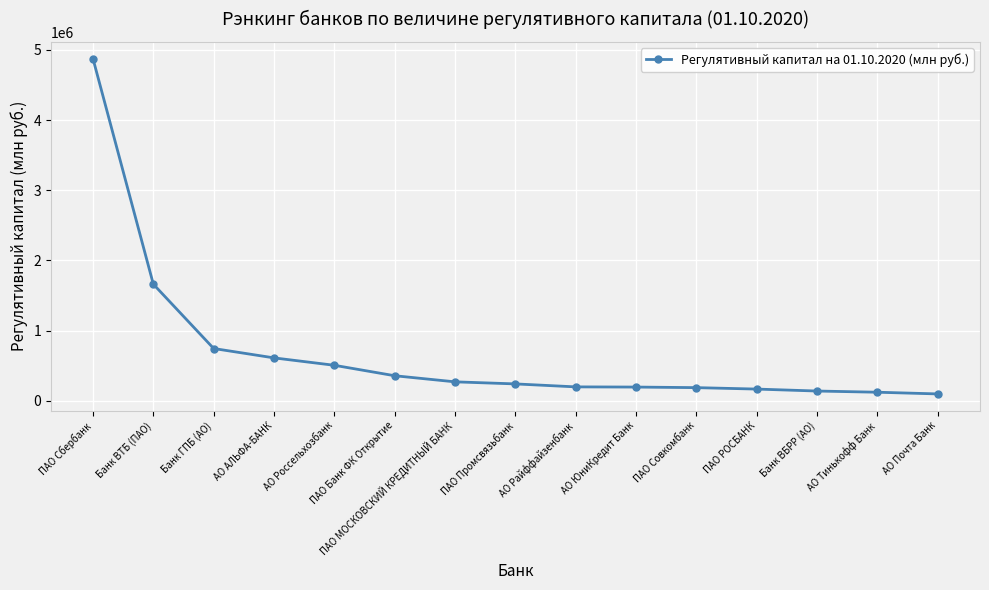

Approximately how many times larger is the value at АО Тинькофф Банк compared to ПАО РОСБАНК?

0.7